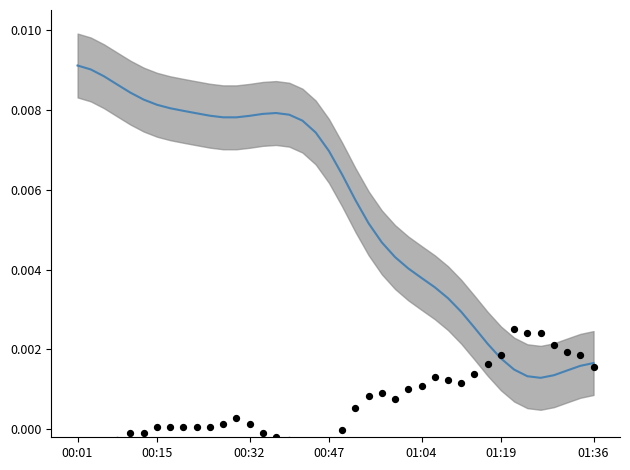

At which category is the sum across all series the highest?

00:01